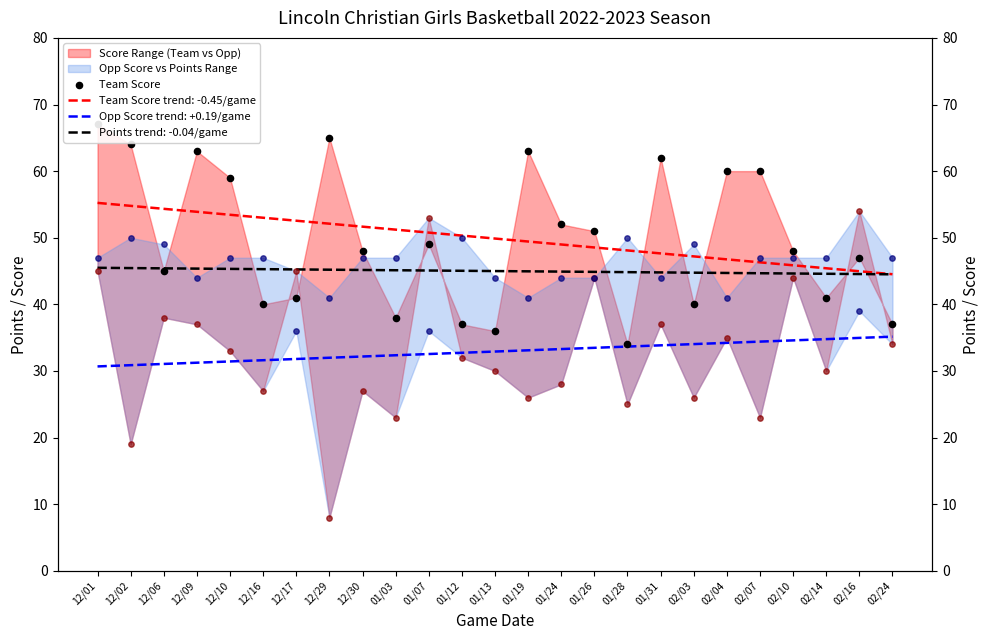

What is the ratio of the value at 12/29 to the value at 01/13?

1.8